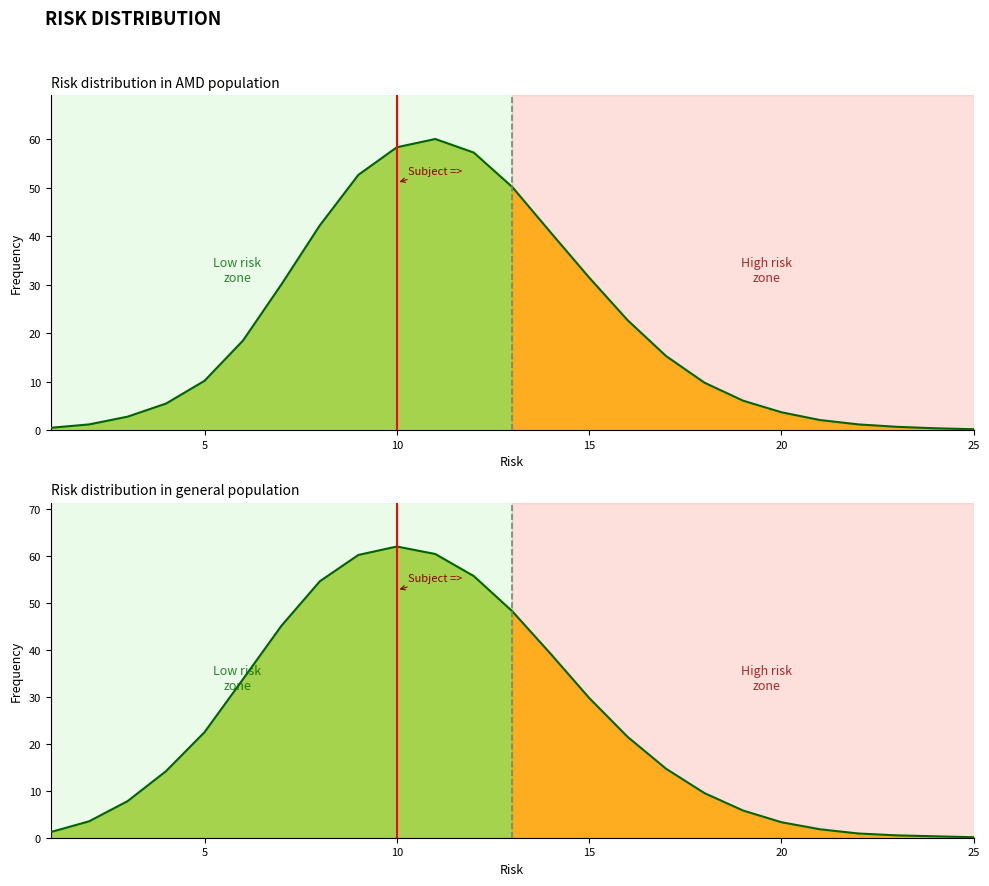

List the labels in order of AMD population value, largest first.

11, 10, 12, 9, 13, 8, 14, 15, 7, 16, 6, 17, 5, 18, 19, 4, 20, 3, 21, 2, 22, 23, 1, 24, 25